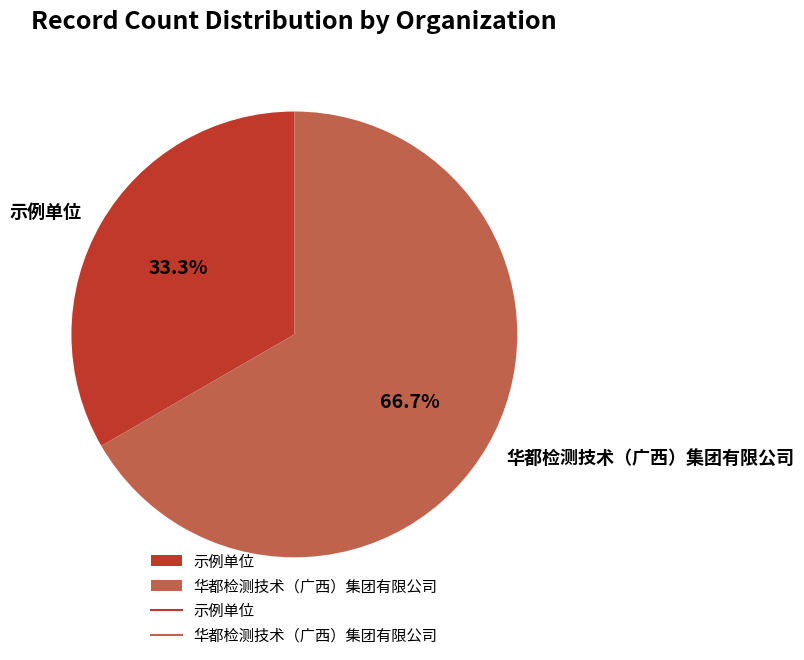

To the nearest percent, what is the combined percentage of 华都检测技术（广西）集团有限公司 and 示例单位?

100%